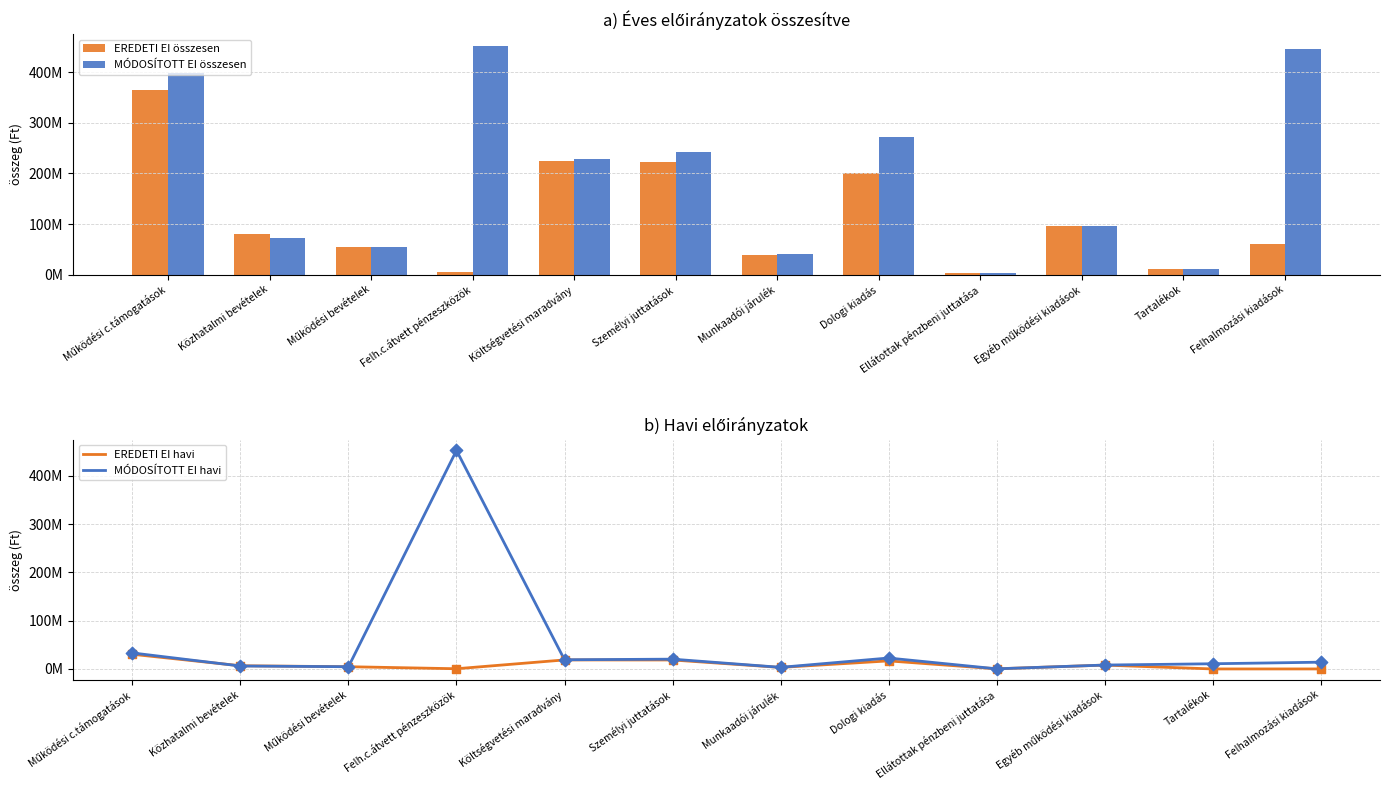

At which category is the sum across all series the highest?

Felh.c.átvett pénzeszközök